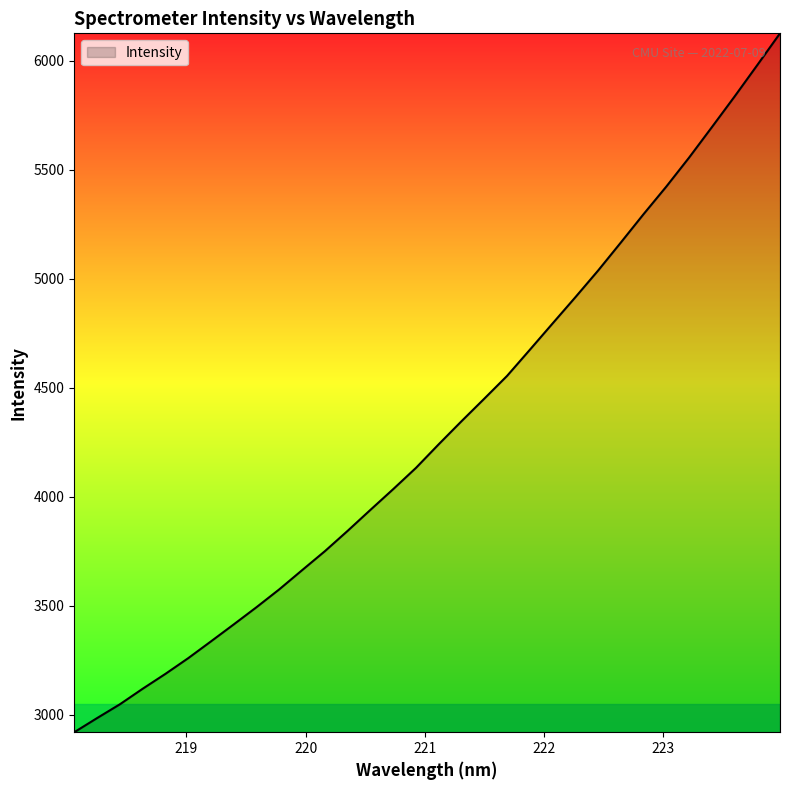

What is the maximum value shown in the chart?

6126.5